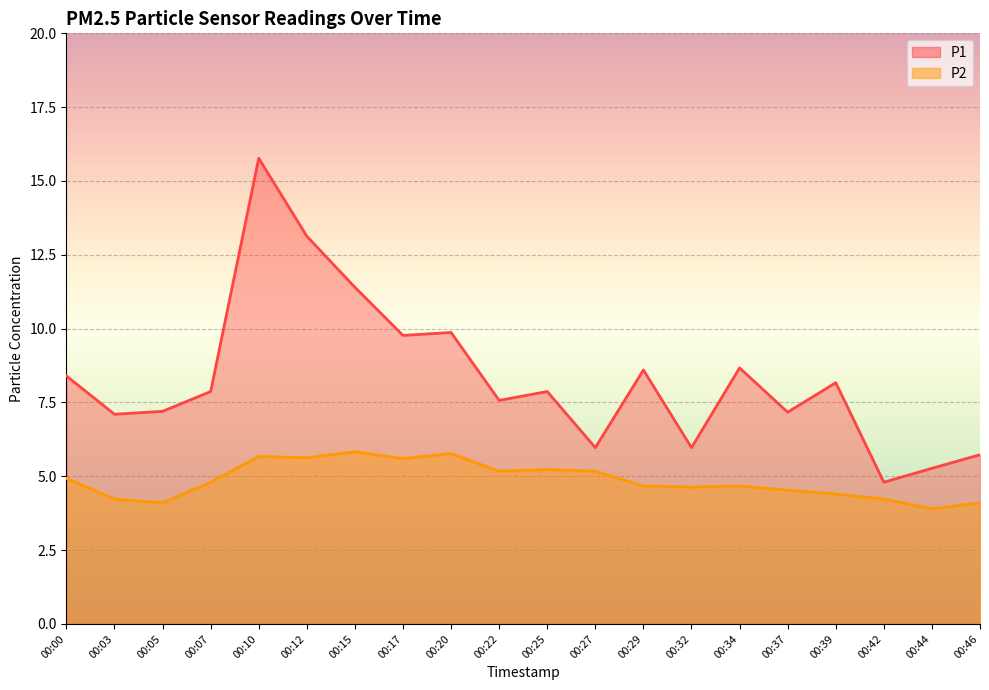

Reading right to left, extract all data points from this chart.

P1: 5.7	5.3	4.8	8.2	7.2	8.7	6.0	8.6	6.0	7.9	7.6	9.9	9.8	11.4	13.1	15.8	7.9	7.2	7.1	8.4
P2: 4.1	3.9	4.2	4.4	4.5	4.7	4.6	4.7	5.2	5.2	5.2	5.8	5.6	5.8	5.6	5.7	4.8	4.1	4.2	4.9